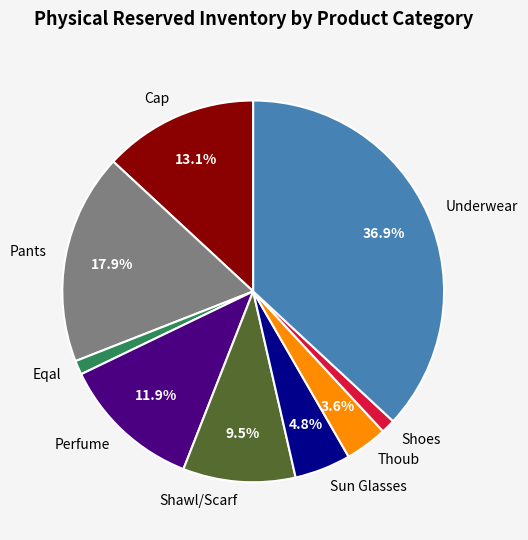

Does any single category account for the majority?

No